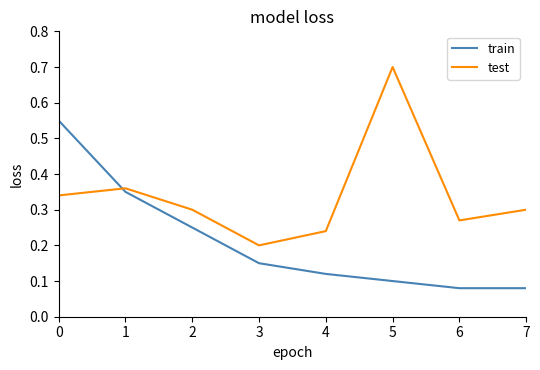

Rank the series by their average value, from lowest to highest.

train, test